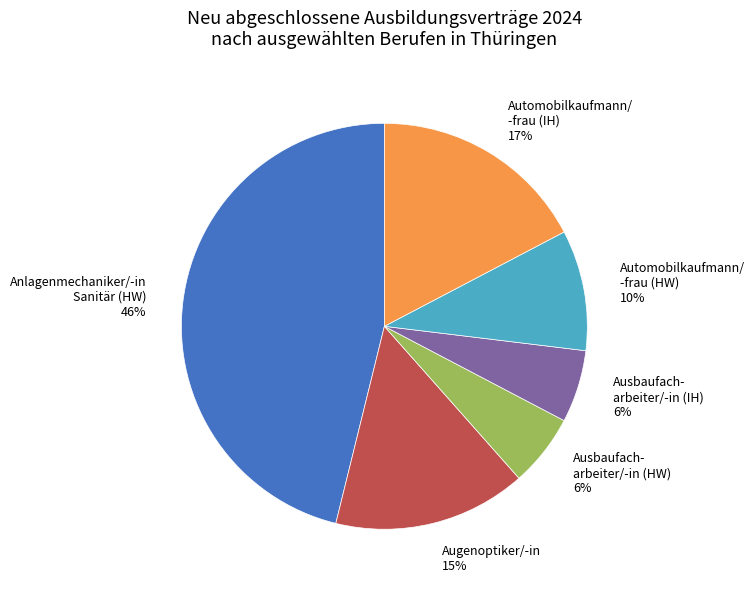

What percentage is the Ausbaufach- arbeiter/-in (IH) 6% slice, to the nearest percent?

6%